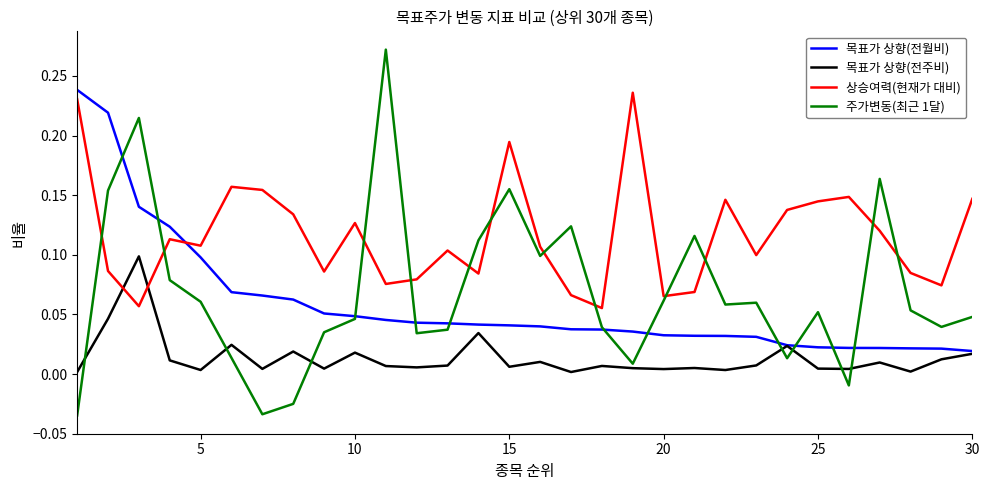

Which series has the largest total across all categories?

상승여력(현재가 대비)